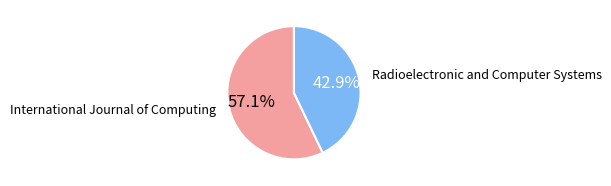

Which category has the biggest portion of the pie?

International Journal of Computing